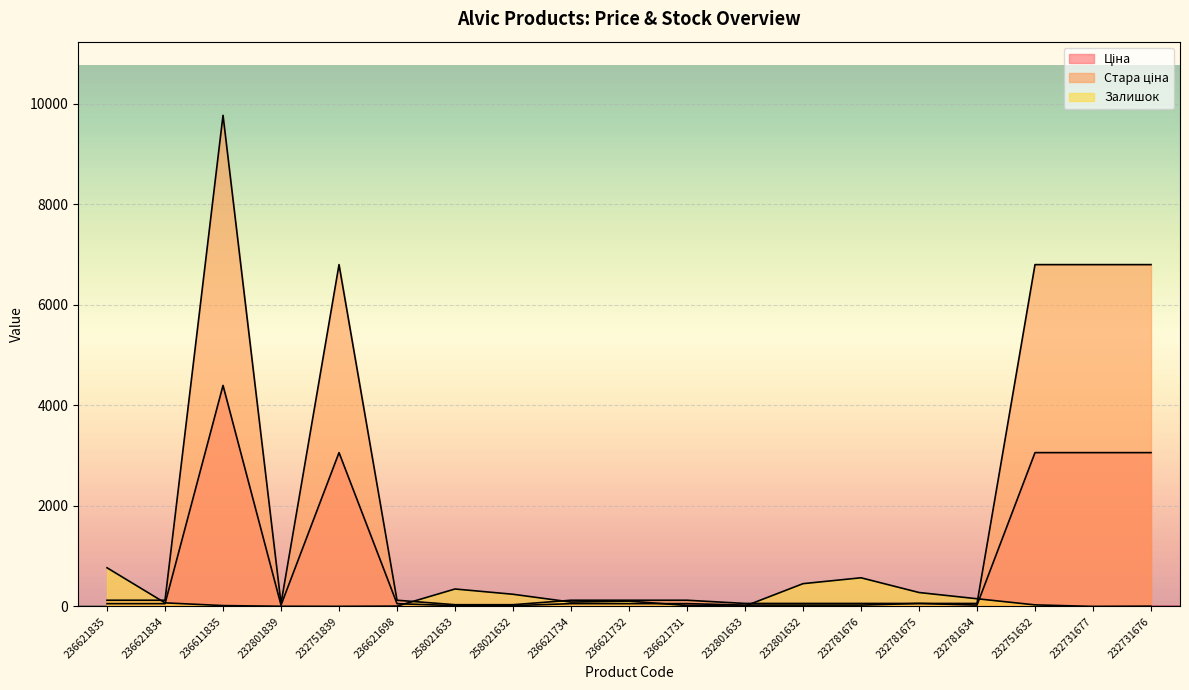

How many lines are shown in the chart?

3